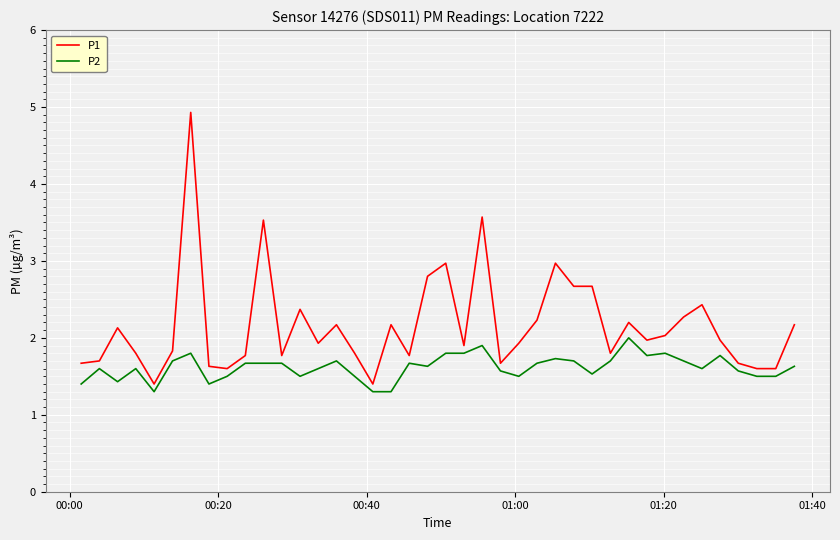

Rank the series by their average value, from lowest to highest.

P2, P1